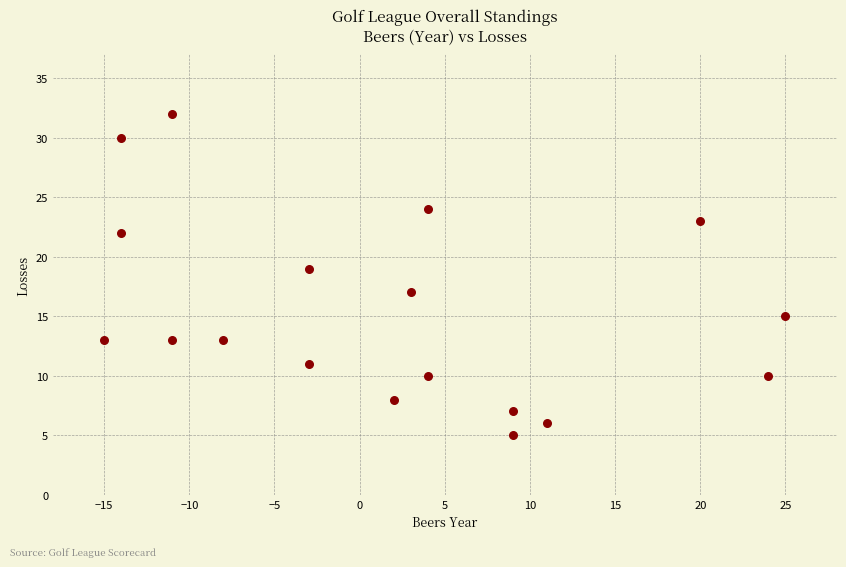

What is the range of X values (max minus min)?

40